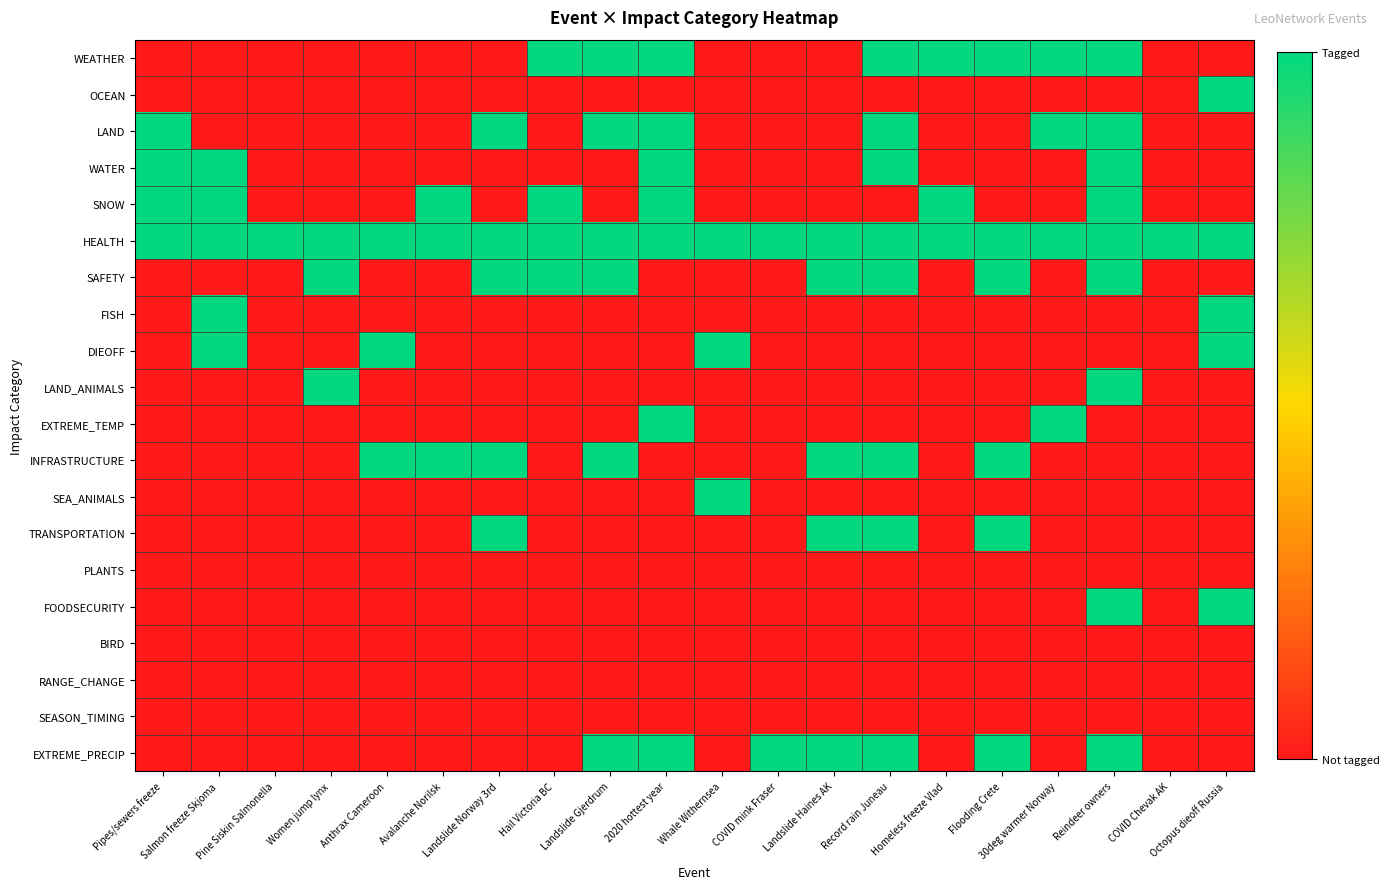

Reading left to right, what are all the values shown in this chart?

WEATHER: Pipes/sewers freeze=0	Salmon freeze Skjoma=0	Pine Siskin Salmonella=0	Women jump lynx=0	Anthrax Cameroon=0	Avalanche Norilsk=0	Landslide Norway 3rd=0	Hail Victoria BC=1	Landslide Gjerdrum=1	2020 hottest year=1	Whale Withernsea=0	COVID mink Fraser=0	Landslide Haines AK=0	Record rain Juneau=1	Homeless freeze Vlad=1	Flooding Crete=1	30deg warmer Norway=1	Reindeer owners=1	COVID Chevak AK=0	Octopus dieoff Russia=0
OCEAN: Pipes/sewers freeze=0	Salmon freeze Skjoma=0	Pine Siskin Salmonella=0	Women jump lynx=0	Anthrax Cameroon=0	Avalanche Norilsk=0	Landslide Norway 3rd=0	Hail Victoria BC=0	Landslide Gjerdrum=0	2020 hottest year=0	Whale Withernsea=0	COVID mink Fraser=0	Landslide Haines AK=0	Record rain Juneau=0	Homeless freeze Vlad=0	Flooding Crete=0	30deg warmer Norway=0	Reindeer owners=0	COVID Chevak AK=0	Octopus dieoff Russia=1
LAND: Pipes/sewers freeze=1	Salmon freeze Skjoma=0	Pine Siskin Salmonella=0	Women jump lynx=0	Anthrax Cameroon=0	Avalanche Norilsk=0	Landslide Norway 3rd=1	Hail Victoria BC=0	Landslide Gjerdrum=1	2020 hottest year=1	Whale Withernsea=0	COVID mink Fraser=0	Landslide Haines AK=0	Record rain Juneau=1	Homeless freeze Vlad=0	Flooding Crete=0	30deg warmer Norway=1	Reindeer owners=1	COVID Chevak AK=0	Octopus dieoff Russia=0
WATER: Pipes/sewers freeze=1	Salmon freeze Skjoma=1	Pine Siskin Salmonella=0	Women jump lynx=0	Anthrax Cameroon=0	Avalanche Norilsk=0	Landslide Norway 3rd=0	Hail Victoria BC=0	Landslide Gjerdrum=0	2020 hottest year=1	Whale Withernsea=0	COVID mink Fraser=0	Landslide Haines AK=0	Record rain Juneau=1	Homeless freeze Vlad=0	Flooding Crete=0	30deg warmer Norway=0	Reindeer owners=1	COVID Chevak AK=0	Octopus dieoff Russia=0
SNOW: Pipes/sewers freeze=1	Salmon freeze Skjoma=1	Pine Siskin Salmonella=0	Women jump lynx=0	Anthrax Cameroon=0	Avalanche Norilsk=1	Landslide Norway 3rd=0	Hail Victoria BC=1	Landslide Gjerdrum=0	2020 hottest year=1	Whale Withernsea=0	COVID mink Fraser=0	Landslide Haines AK=0	Record rain Juneau=0	Homeless freeze Vlad=1	Flooding Crete=0	30deg warmer Norway=0	Reindeer owners=1	COVID Chevak AK=0	Octopus dieoff Russia=0
HEALTH: Pipes/sewers freeze=1	Salmon freeze Skjoma=1	Pine Siskin Salmonella=1	Women jump lynx=1	Anthrax Cameroon=1	Avalanche Norilsk=1	Landslide Norway 3rd=1	Hail Victoria BC=1	Landslide Gjerdrum=1	2020 hottest year=1	Whale Withernsea=1	COVID mink Fraser=1	Landslide Haines AK=1	Record rain Juneau=1	Homeless freeze Vlad=1	Flooding Crete=1	30deg warmer Norway=1	Reindeer owners=1	COVID Chevak AK=1	Octopus dieoff Russia=1
SAFETY: Pipes/sewers freeze=0	Salmon freeze Skjoma=0	Pine Siskin Salmonella=0	Women jump lynx=1	Anthrax Cameroon=0	Avalanche Norilsk=0	Landslide Norway 3rd=1	Hail Victoria BC=1	Landslide Gjerdrum=1	2020 hottest year=0	Whale Withernsea=0	COVID mink Fraser=0	Landslide Haines AK=1	Record rain Juneau=1	Homeless freeze Vlad=0	Flooding Crete=1	30deg warmer Norway=0	Reindeer owners=1	COVID Chevak AK=0	Octopus dieoff Russia=0
FISH: Pipes/sewers freeze=0	Salmon freeze Skjoma=1	Pine Siskin Salmonella=0	Women jump lynx=0	Anthrax Cameroon=0	Avalanche Norilsk=0	Landslide Norway 3rd=0	Hail Victoria BC=0	Landslide Gjerdrum=0	2020 hottest year=0	Whale Withernsea=0	COVID mink Fraser=0	Landslide Haines AK=0	Record rain Juneau=0	Homeless freeze Vlad=0	Flooding Crete=0	30deg warmer Norway=0	Reindeer owners=0	COVID Chevak AK=0	Octopus dieoff Russia=1
DIEOFF: Pipes/sewers freeze=0	Salmon freeze Skjoma=1	Pine Siskin Salmonella=0	Women jump lynx=0	Anthrax Cameroon=1	Avalanche Norilsk=0	Landslide Norway 3rd=0	Hail Victoria BC=0	Landslide Gjerdrum=0	2020 hottest year=0	Whale Withernsea=1	COVID mink Fraser=0	Landslide Haines AK=0	Record rain Juneau=0	Homeless freeze Vlad=0	Flooding Crete=0	30deg warmer Norway=0	Reindeer owners=0	COVID Chevak AK=0	Octopus dieoff Russia=1
LAND_ANIMALS: Pipes/sewers freeze=0	Salmon freeze Skjoma=0	Pine Siskin Salmonella=0	Women jump lynx=1	Anthrax Cameroon=0	Avalanche Norilsk=0	Landslide Norway 3rd=0	Hail Victoria BC=0	Landslide Gjerdrum=0	2020 hottest year=0	Whale Withernsea=0	COVID mink Fraser=0	Landslide Haines AK=0	Record rain Juneau=0	Homeless freeze Vlad=0	Flooding Crete=0	30deg warmer Norway=0	Reindeer owners=1	COVID Chevak AK=0	Octopus dieoff Russia=0
EXTREME_TEMP: Pipes/sewers freeze=0	Salmon freeze Skjoma=0	Pine Siskin Salmonella=0	Women jump lynx=0	Anthrax Cameroon=0	Avalanche Norilsk=0	Landslide Norway 3rd=0	Hail Victoria BC=0	Landslide Gjerdrum=0	2020 hottest year=1	Whale Withernsea=0	COVID mink Fraser=0	Landslide Haines AK=0	Record rain Juneau=0	Homeless freeze Vlad=0	Flooding Crete=0	30deg warmer Norway=1	Reindeer owners=0	COVID Chevak AK=0	Octopus dieoff Russia=0
INFRASTRUCTURE: Pipes/sewers freeze=0	Salmon freeze Skjoma=0	Pine Siskin Salmonella=0	Women jump lynx=0	Anthrax Cameroon=1	Avalanche Norilsk=1	Landslide Norway 3rd=1	Hail Victoria BC=0	Landslide Gjerdrum=1	2020 hottest year=0	Whale Withernsea=0	COVID mink Fraser=0	Landslide Haines AK=1	Record rain Juneau=1	Homeless freeze Vlad=0	Flooding Crete=1	30deg warmer Norway=0	Reindeer owners=0	COVID Chevak AK=0	Octopus dieoff Russia=0
SEA_ANIMALS: Pipes/sewers freeze=0	Salmon freeze Skjoma=0	Pine Siskin Salmonella=0	Women jump lynx=0	Anthrax Cameroon=0	Avalanche Norilsk=0	Landslide Norway 3rd=0	Hail Victoria BC=0	Landslide Gjerdrum=0	2020 hottest year=0	Whale Withernsea=1	COVID mink Fraser=0	Landslide Haines AK=0	Record rain Juneau=0	Homeless freeze Vlad=0	Flooding Crete=0	30deg warmer Norway=0	Reindeer owners=0	COVID Chevak AK=0	Octopus dieoff Russia=0
TRANSPORTATION: Pipes/sewers freeze=0	Salmon freeze Skjoma=0	Pine Siskin Salmonella=0	Women jump lynx=0	Anthrax Cameroon=0	Avalanche Norilsk=0	Landslide Norway 3rd=1	Hail Victoria BC=0	Landslide Gjerdrum=0	2020 hottest year=0	Whale Withernsea=0	COVID mink Fraser=0	Landslide Haines AK=1	Record rain Juneau=1	Homeless freeze Vlad=0	Flooding Crete=1	30deg warmer Norway=0	Reindeer owners=0	COVID Chevak AK=0	Octopus dieoff Russia=0
PLANTS: Pipes/sewers freeze=0	Salmon freeze Skjoma=0	Pine Siskin Salmonella=0	Women jump lynx=0	Anthrax Cameroon=0	Avalanche Norilsk=0	Landslide Norway 3rd=0	Hail Victoria BC=0	Landslide Gjerdrum=0	2020 hottest year=0	Whale Withernsea=0	COVID mink Fraser=0	Landslide Haines AK=0	Record rain Juneau=0	Homeless freeze Vlad=0	Flooding Crete=0	30deg warmer Norway=0	Reindeer owners=0	COVID Chevak AK=0	Octopus dieoff Russia=0
FOODSECURITY: Pipes/sewers freeze=0	Salmon freeze Skjoma=0	Pine Siskin Salmonella=0	Women jump lynx=0	Anthrax Cameroon=0	Avalanche Norilsk=0	Landslide Norway 3rd=0	Hail Victoria BC=0	Landslide Gjerdrum=0	2020 hottest year=0	Whale Withernsea=0	COVID mink Fraser=0	Landslide Haines AK=0	Record rain Juneau=0	Homeless freeze Vlad=0	Flooding Crete=0	30deg warmer Norway=0	Reindeer owners=1	COVID Chevak AK=0	Octopus dieoff Russia=1
BIRD: Pipes/sewers freeze=0	Salmon freeze Skjoma=0	Pine Siskin Salmonella=0	Women jump lynx=0	Anthrax Cameroon=0	Avalanche Norilsk=0	Landslide Norway 3rd=0	Hail Victoria BC=0	Landslide Gjerdrum=0	2020 hottest year=0	Whale Withernsea=0	COVID mink Fraser=0	Landslide Haines AK=0	Record rain Juneau=0	Homeless freeze Vlad=0	Flooding Crete=0	30deg warmer Norway=0	Reindeer owners=0	COVID Chevak AK=0	Octopus dieoff Russia=0
RANGE_CHANGE: Pipes/sewers freeze=0	Salmon freeze Skjoma=0	Pine Siskin Salmonella=0	Women jump lynx=0	Anthrax Cameroon=0	Avalanche Norilsk=0	Landslide Norway 3rd=0	Hail Victoria BC=0	Landslide Gjerdrum=0	2020 hottest year=0	Whale Withernsea=0	COVID mink Fraser=0	Landslide Haines AK=0	Record rain Juneau=0	Homeless freeze Vlad=0	Flooding Crete=0	30deg warmer Norway=0	Reindeer owners=0	COVID Chevak AK=0	Octopus dieoff Russia=0
SEASON_TIMING: Pipes/sewers freeze=0	Salmon freeze Skjoma=0	Pine Siskin Salmonella=0	Women jump lynx=0	Anthrax Cameroon=0	Avalanche Norilsk=0	Landslide Norway 3rd=0	Hail Victoria BC=0	Landslide Gjerdrum=0	2020 hottest year=0	Whale Withernsea=0	COVID mink Fraser=0	Landslide Haines AK=0	Record rain Juneau=0	Homeless freeze Vlad=0	Flooding Crete=0	30deg warmer Norway=0	Reindeer owners=0	COVID Chevak AK=0	Octopus dieoff Russia=0
EXTREME_PRECIP: Pipes/sewers freeze=0	Salmon freeze Skjoma=0	Pine Siskin Salmonella=0	Women jump lynx=0	Anthrax Cameroon=0	Avalanche Norilsk=0	Landslide Norway 3rd=0	Hail Victoria BC=0	Landslide Gjerdrum=1	2020 hottest year=1	Whale Withernsea=0	COVID mink Fraser=1	Landslide Haines AK=1	Record rain Juneau=1	Homeless freeze Vlad=0	Flooding Crete=1	30deg warmer Norway=0	Reindeer owners=1	COVID Chevak AK=0	Octopus dieoff Russia=0